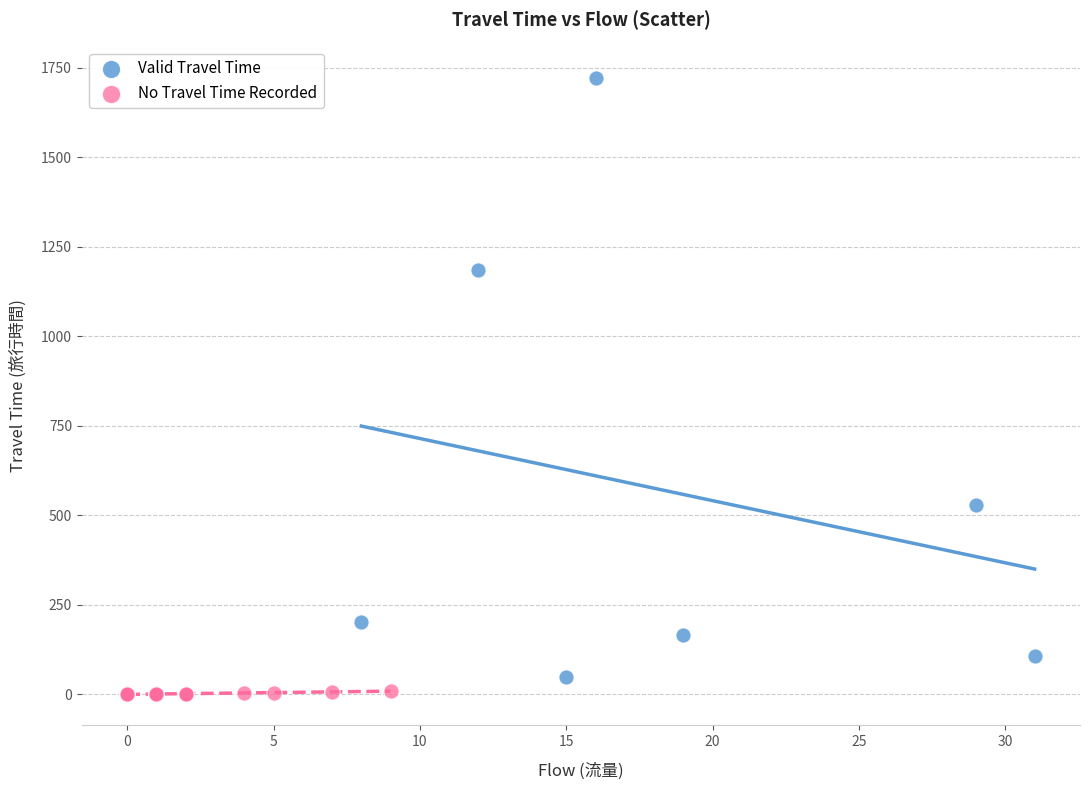

Which series contains the lowest Y value?

No Travel Time Recorded